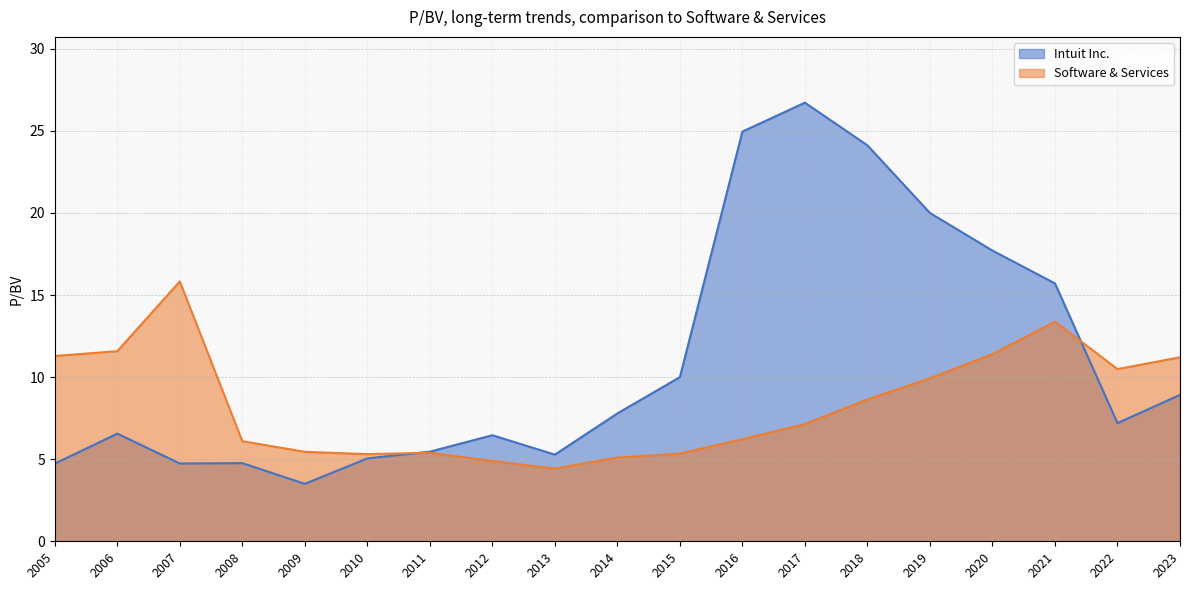

What is the difference between the highest and lowest values at 2014?

2.7